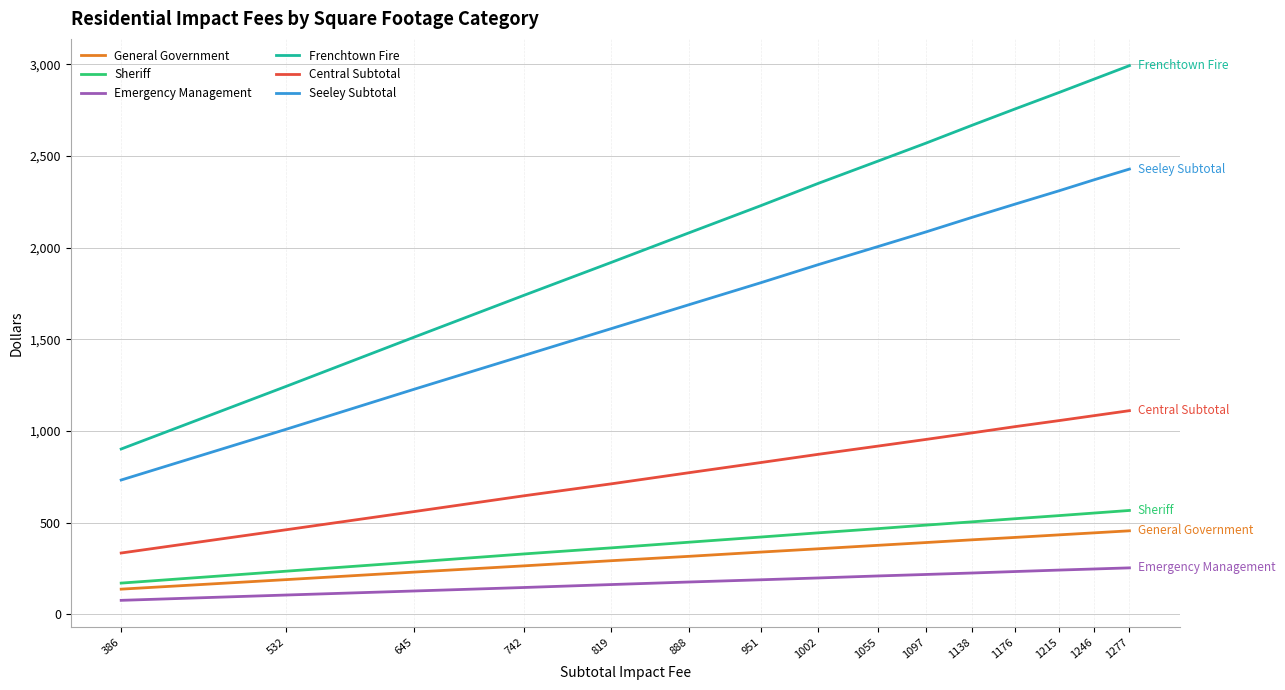

At 532, list the series in order from smallest to largest.

Emergency Management, General Government, Sheriff, Central Subtotal, Seeley Subtotal, Frenchtown Fire